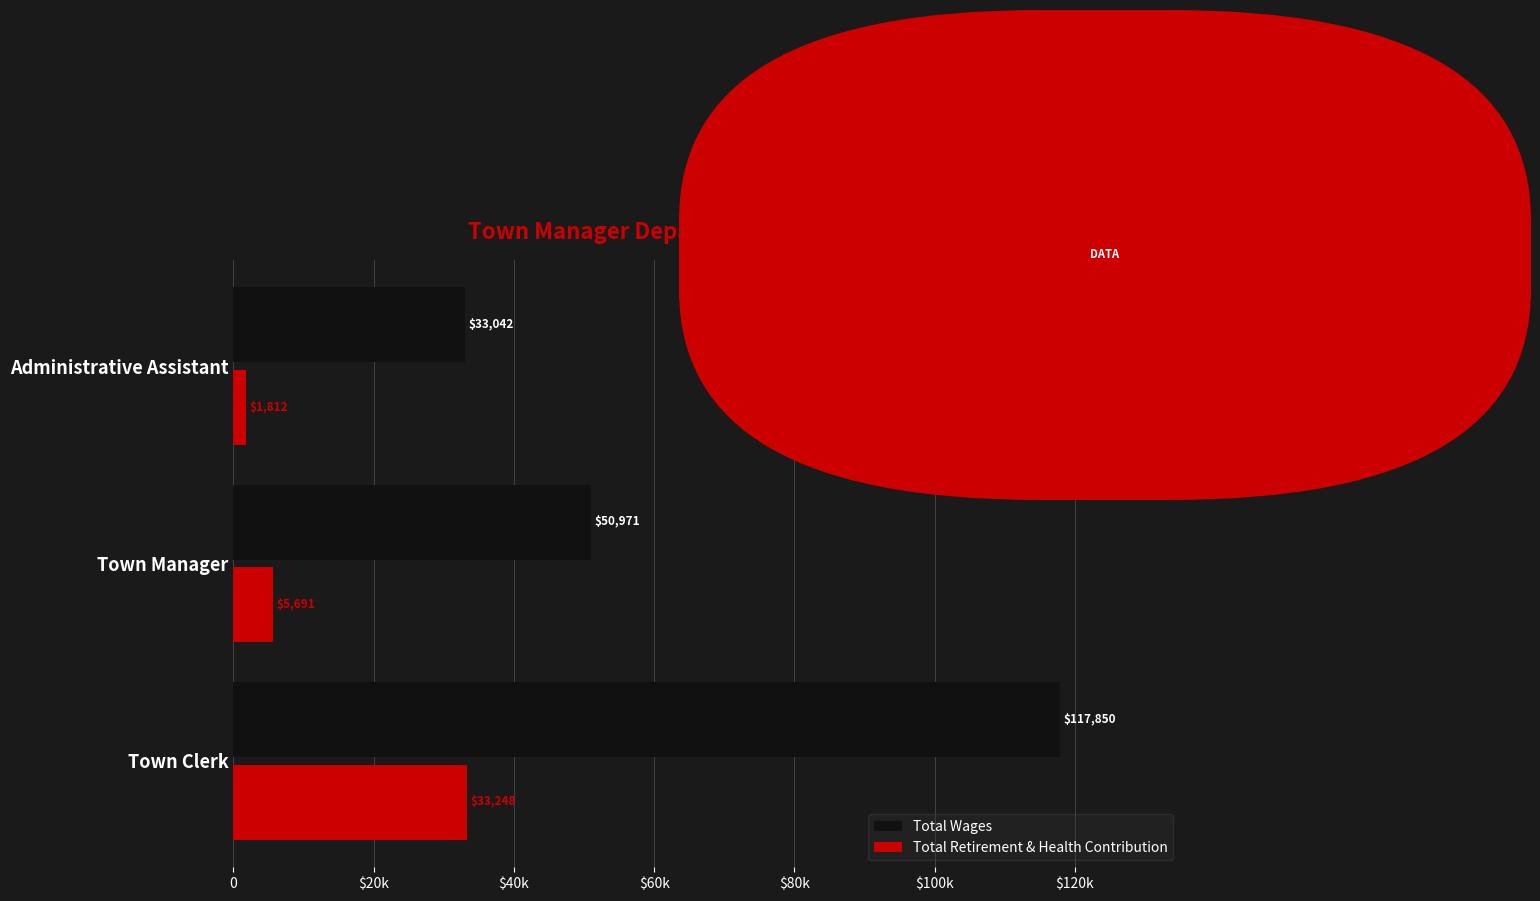

What are all the series names shown in the legend?

Total Wages, Total Retirement & Health Contribution